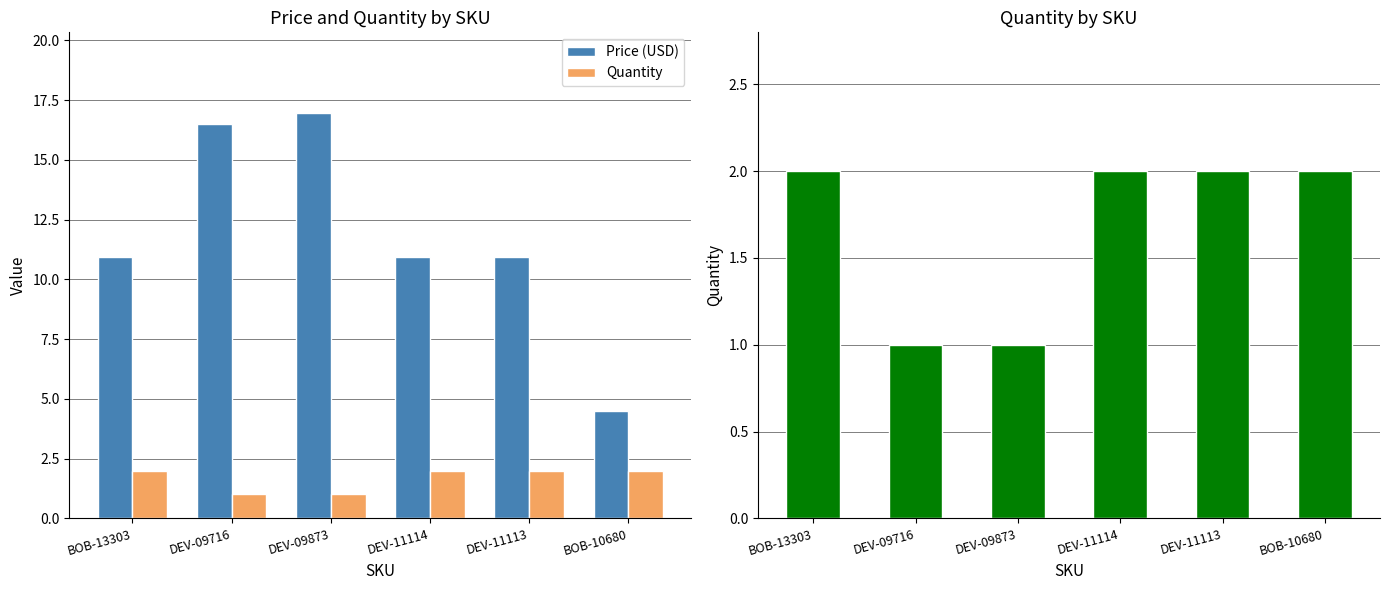

At how many categories does at least one series exceed 1?

6